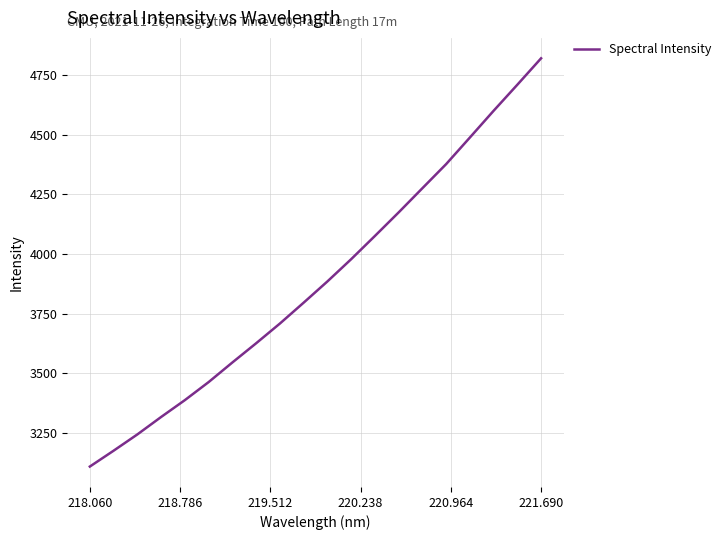

What is the smallest value displayed?

3109.1